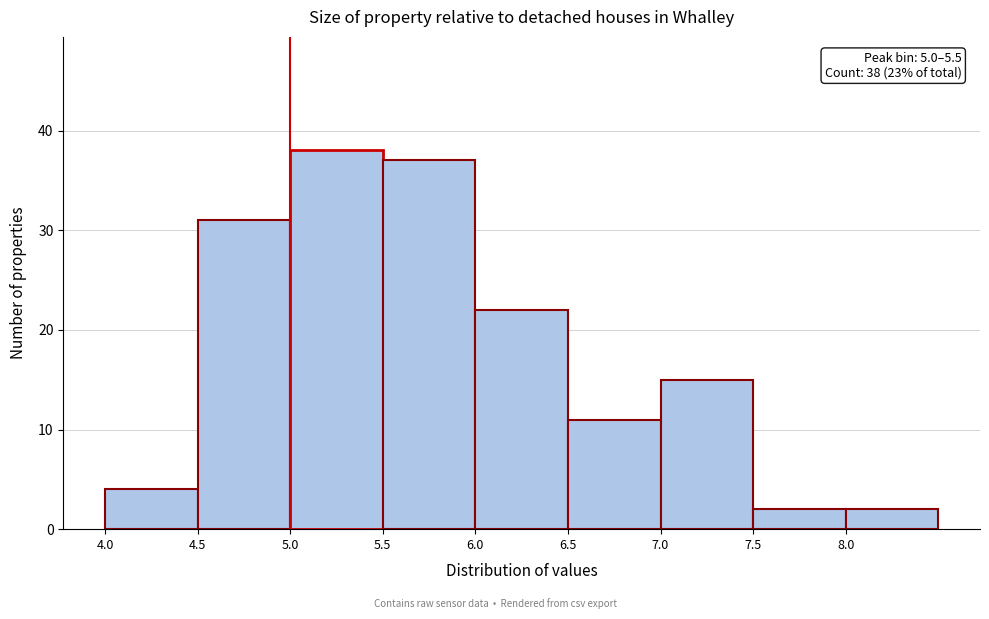

Over which range of the x-axis is the bar tallest?

5.0 to 5.5